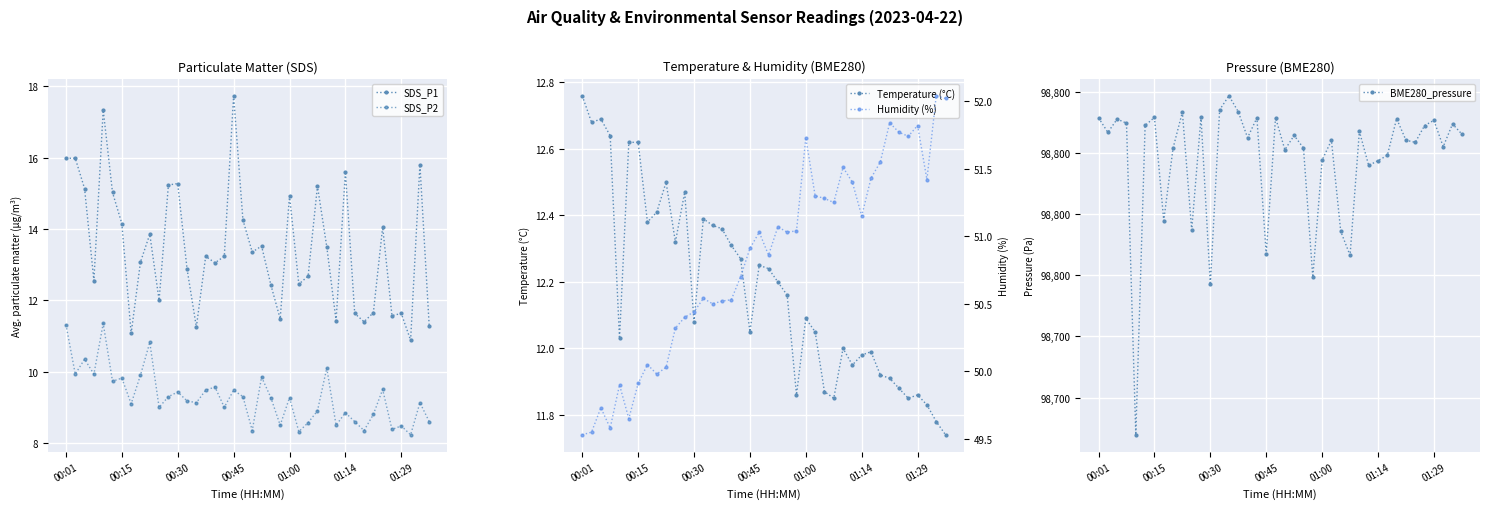

At which category does the chart reach its minimum across all series?

37